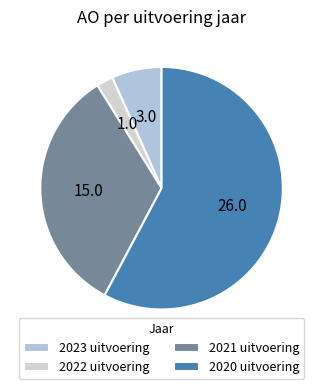

Is the sum of 2021 uitvoering and 2020 uitvoering greater than half?

Yes